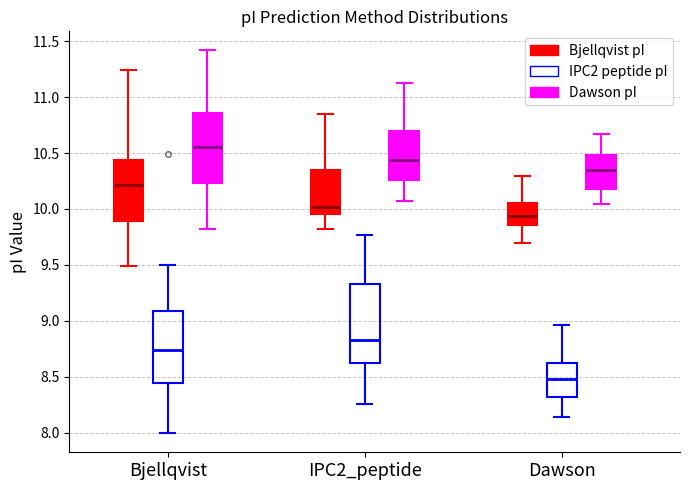

Which box is the tallest, from its lower edge to its upper edge?

IPC2_peptide (IPC2 peptide pI)